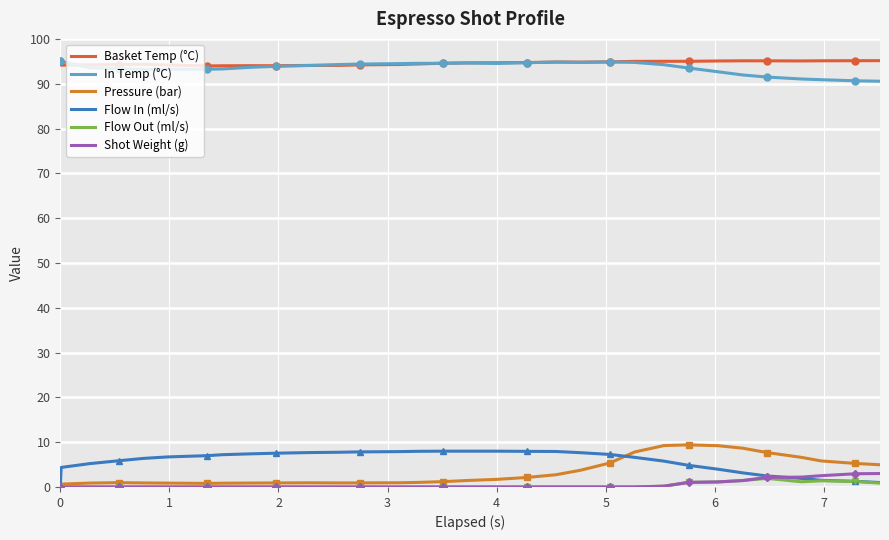

True or false: Flow In (ml/s) and Basket Temp (°C) intersect in this chart.

False